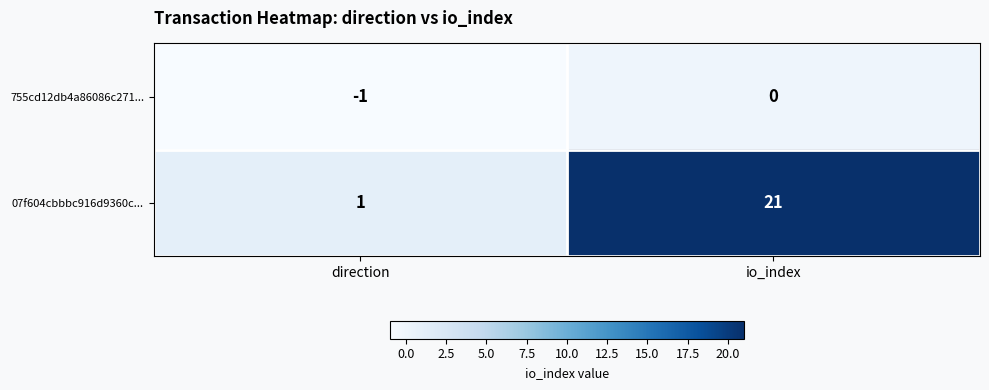

Where is 07f604cbbbc916d9360c... nearest to the value 11?

direction